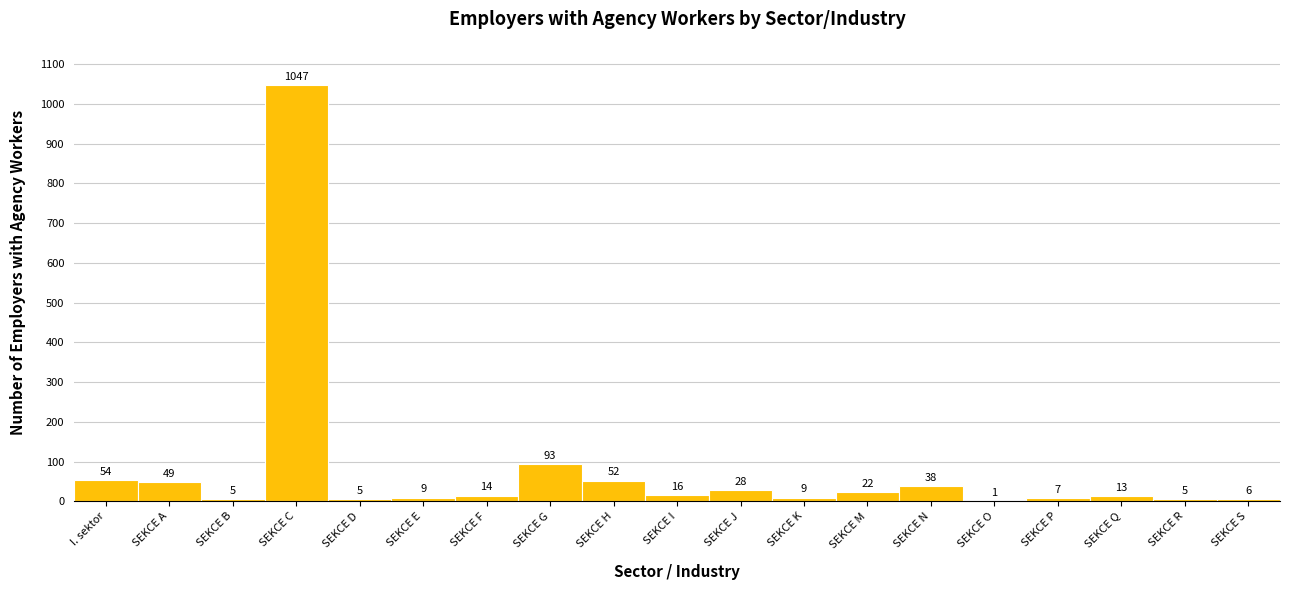

Reading left to right, what are all the values shown in this chart?

I. sektor=54	SEKCE A=49	SEKCE B=5	SEKCE C=1047	SEKCE D=5	SEKCE E=9	SEKCE F=14	SEKCE G=93	SEKCE H=52	SEKCE I=16	SEKCE J=28	SEKCE K=9	SEKCE M=22	SEKCE N=38	SEKCE O=1	SEKCE P=7	SEKCE Q=13	SEKCE R=5	SEKCE S=6